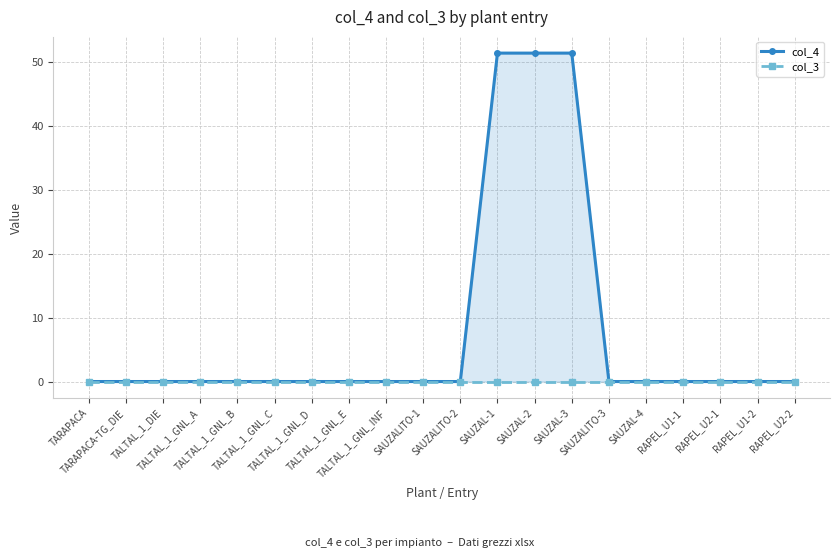

At which label is col_4 closest to 25?

TARAPACA